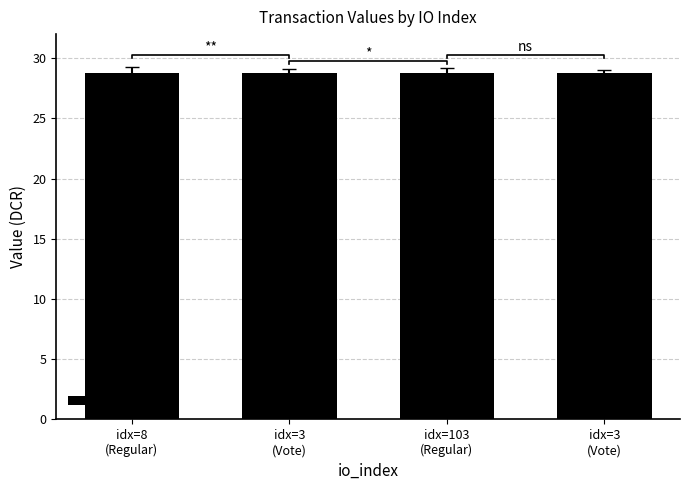

Is it true that the value at idx=3
(Vote) is 28.8?

True